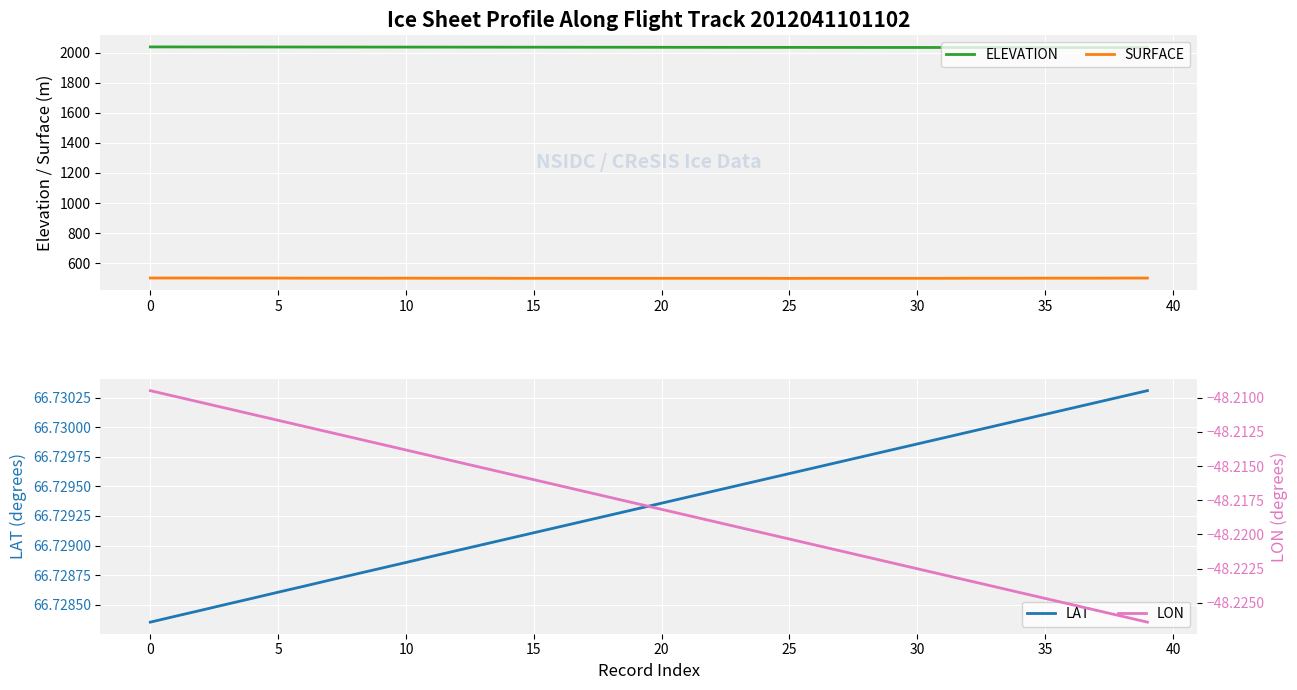

What is the total value across all series at 37?

2553.3